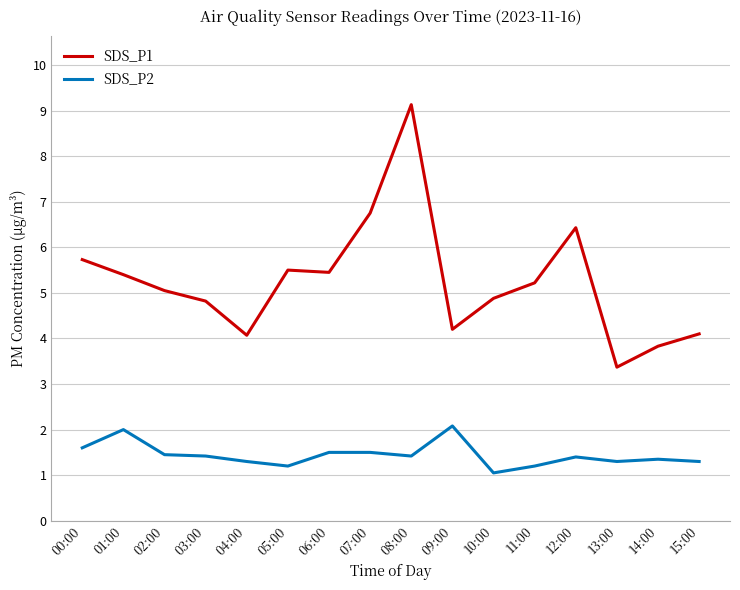

At 13:00, list the series in order from smallest to largest.

SDS_P2, SDS_P1